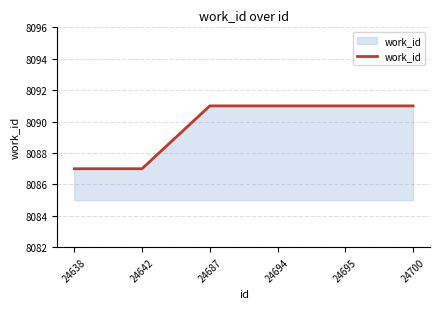

How many values are between 8087 and 8091?

6